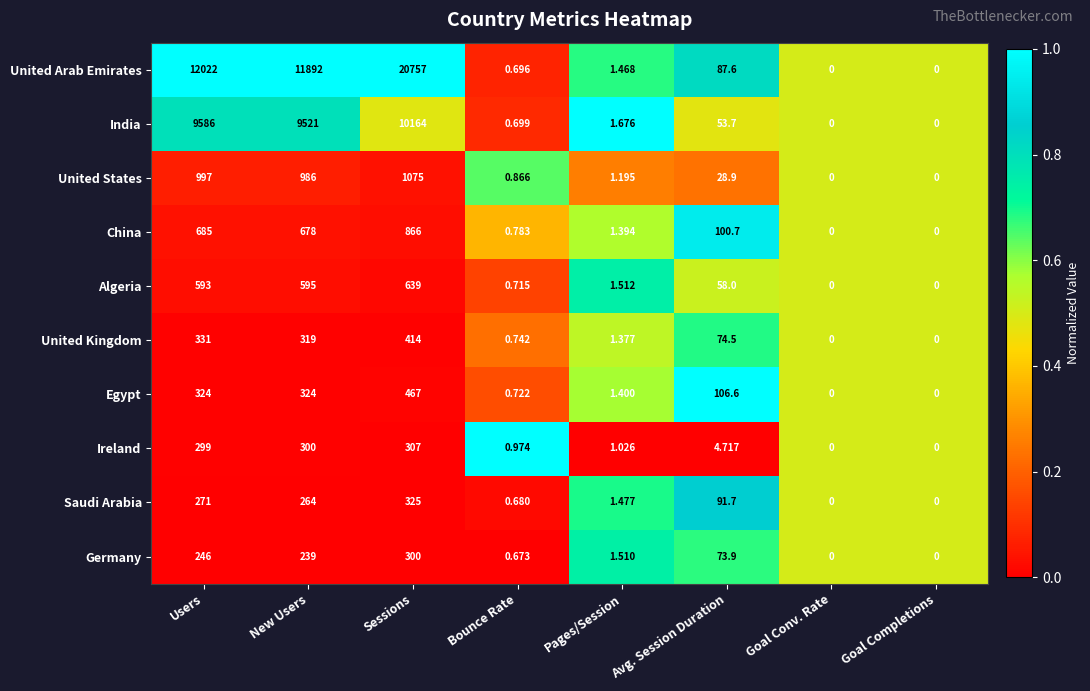

List the series in order of their peak value, lowest first.

Germany, Ireland, Saudi Arabia, United Kingdom, Egypt, Algeria, China, United States, India, United Arab Emirates